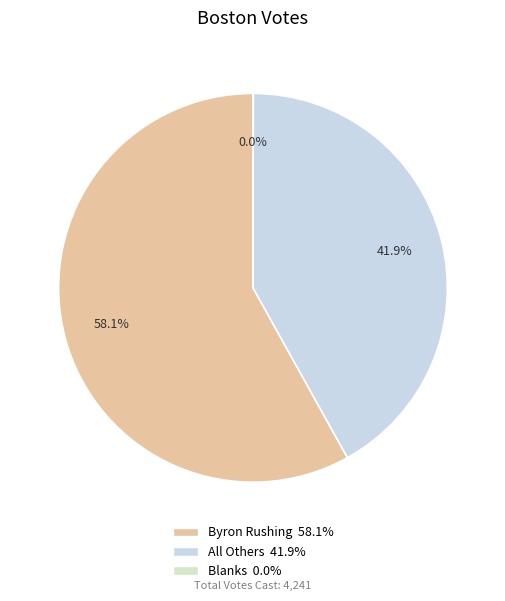

True or false: Byron Rushing accounts for 58% of the total.

True